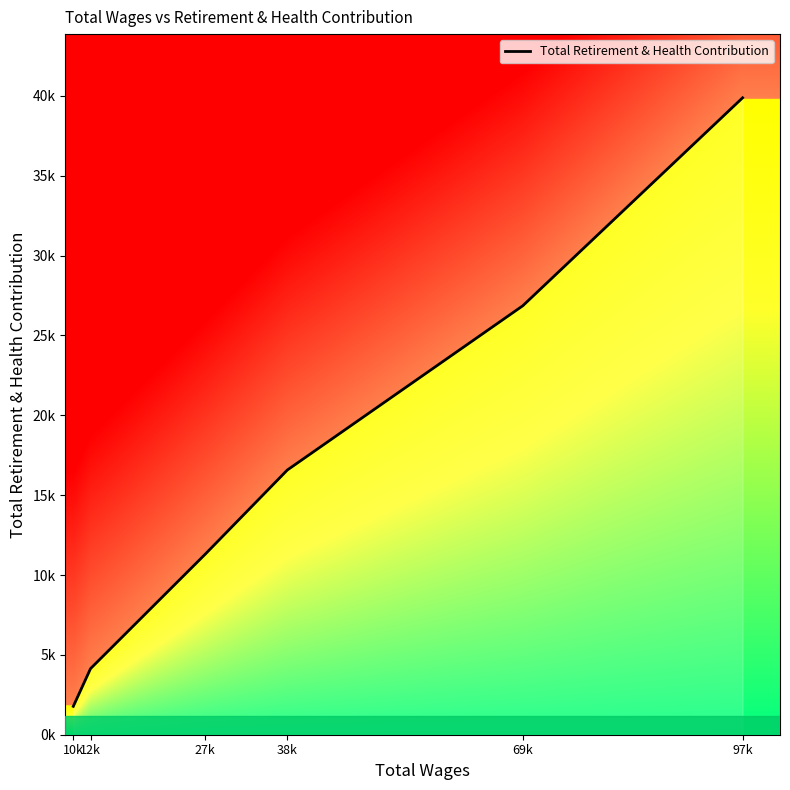

Does the chart have visible grid lines?

No